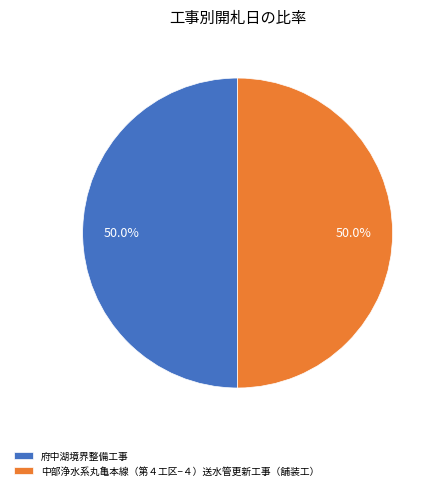

What is the ratio of the value at 中部浄水系丸亀本線（第４工区−４）送水管更新工事（舗装工） to the value at 府中湖境界整備工事?

1.0